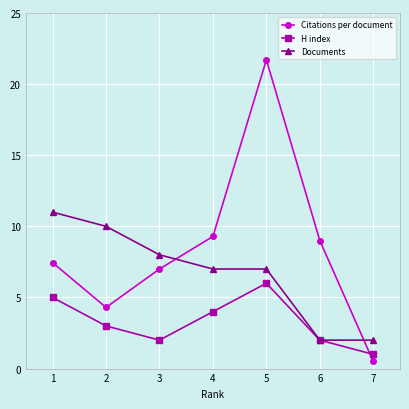

Which series has the widest spread of values?

Citations per document